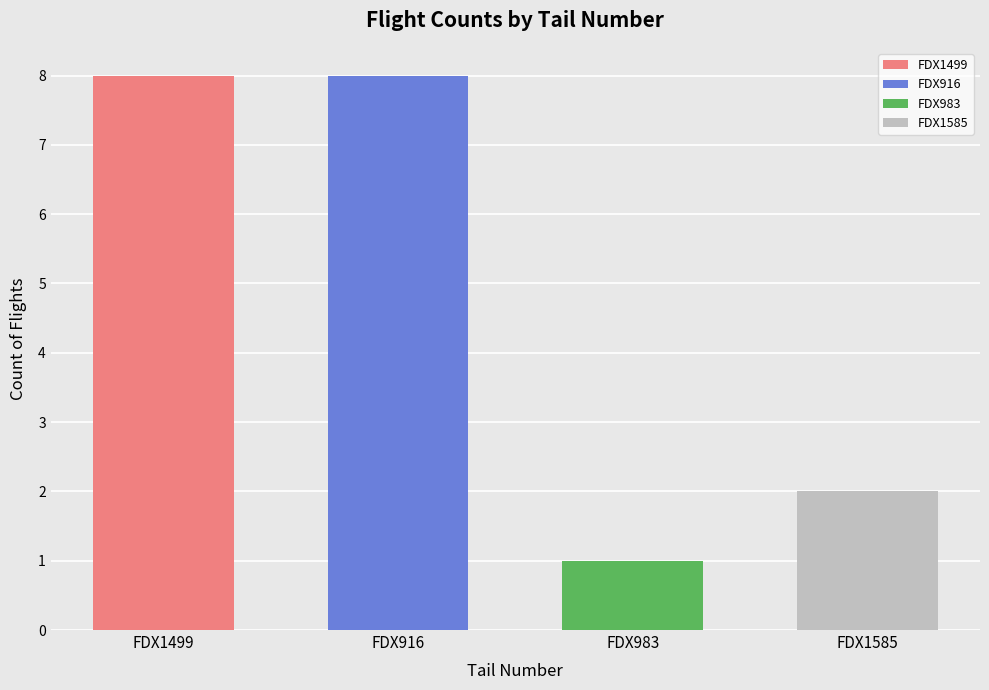

True or false: the data shows 8 at FDX1499.

True